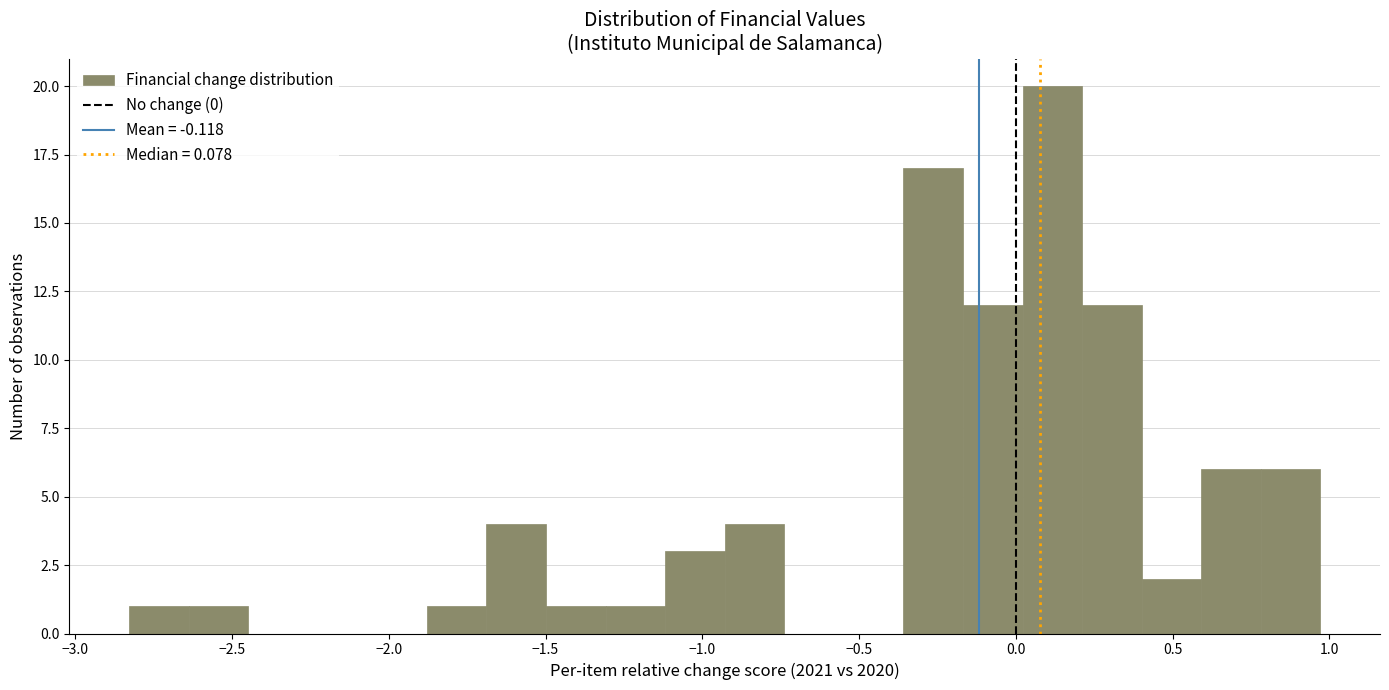

Read against the x-axis, roughly where is the centre of the tallest bar?

0.10